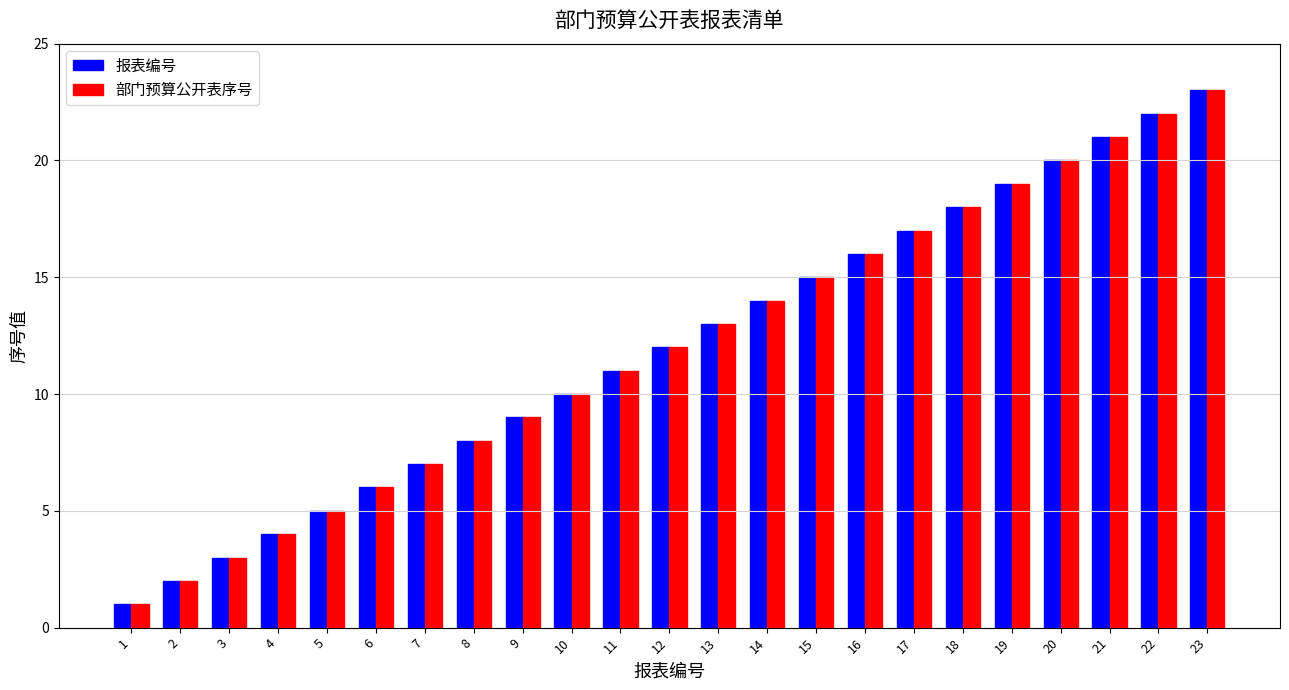

Is it true that 部门预算公开表序号 equals 5 at 5?

True